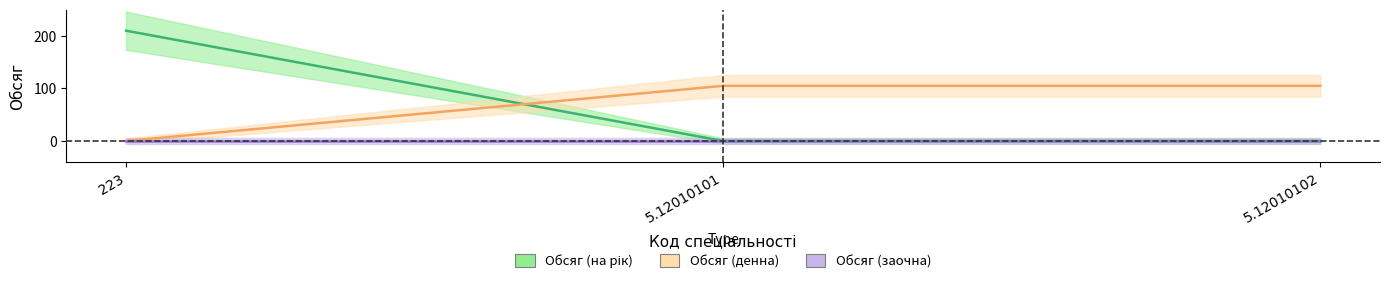

Which series has the widest spread of values?

Обсяг (на рік)